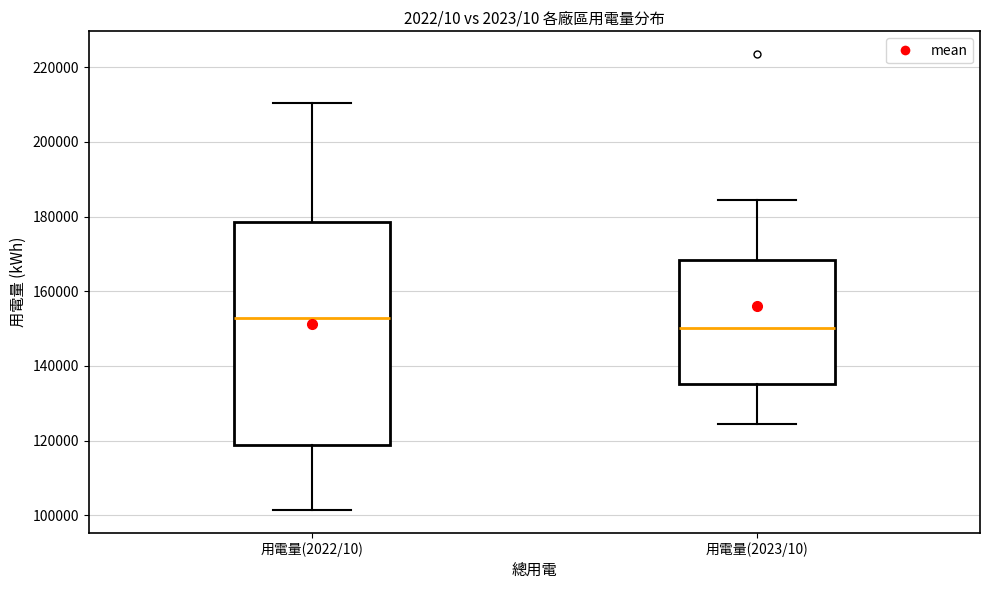

Which box's median line is the lowest?

用電量(2023/10)